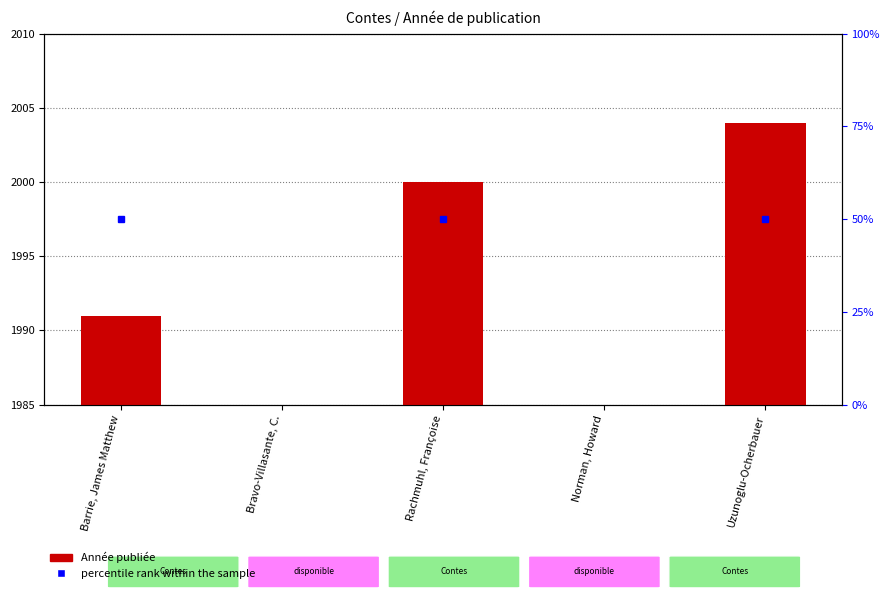

Rank the categories by value from lowest to highest.

Bravo-Villasante, C., Norman, Howard, Barrie, James Matthew, Rachmuhl, Françoise, Uzunoglu-Ocherbauer